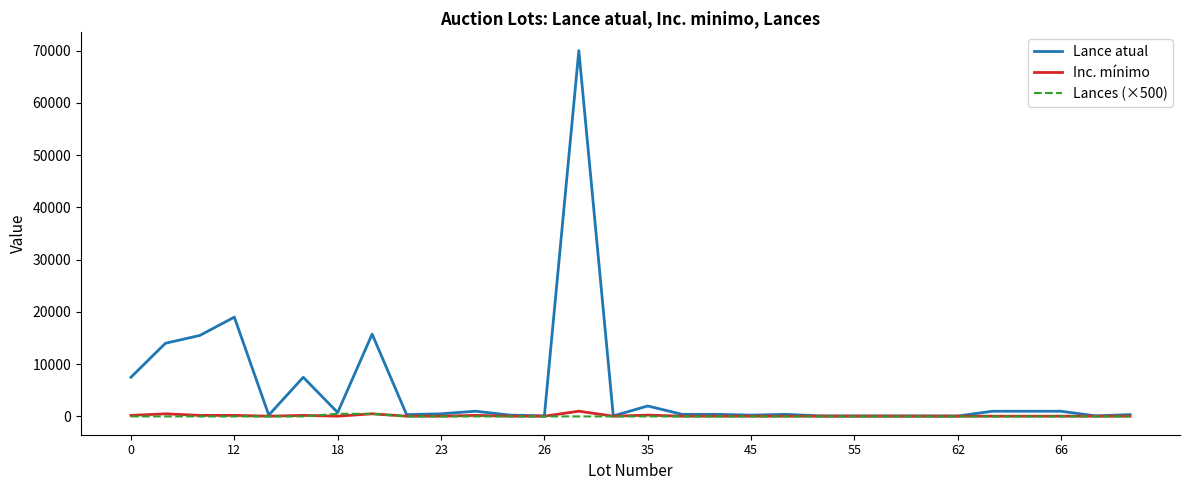

Which series has the widest spread of values?

Lance atual